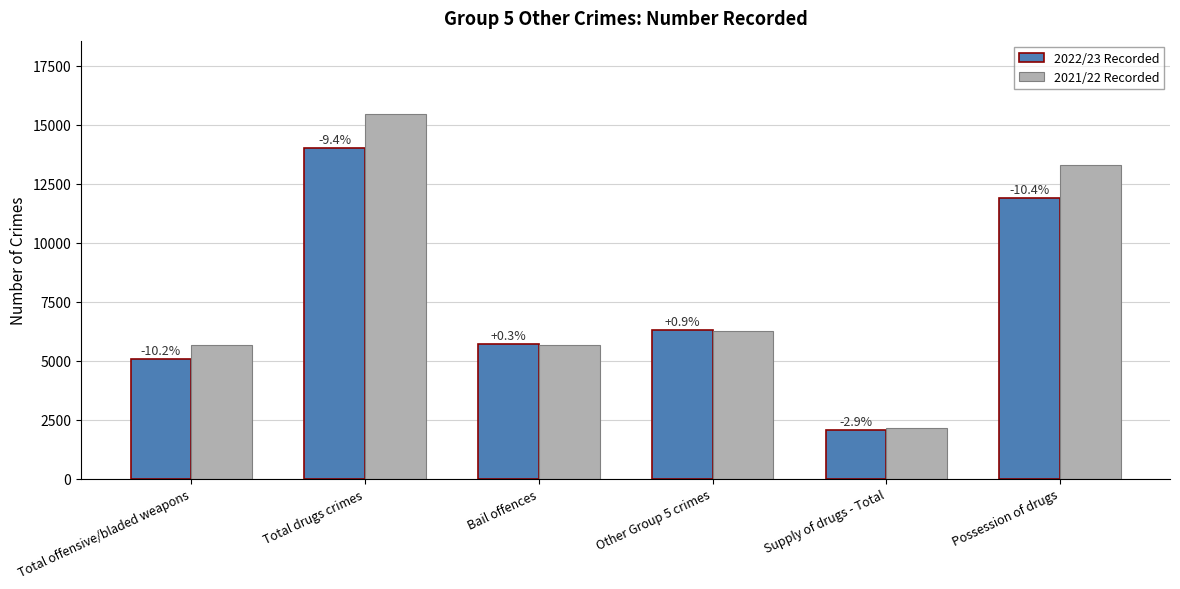

What are all the series names shown in the legend?

2022/23 Recorded, 2021/22 Recorded